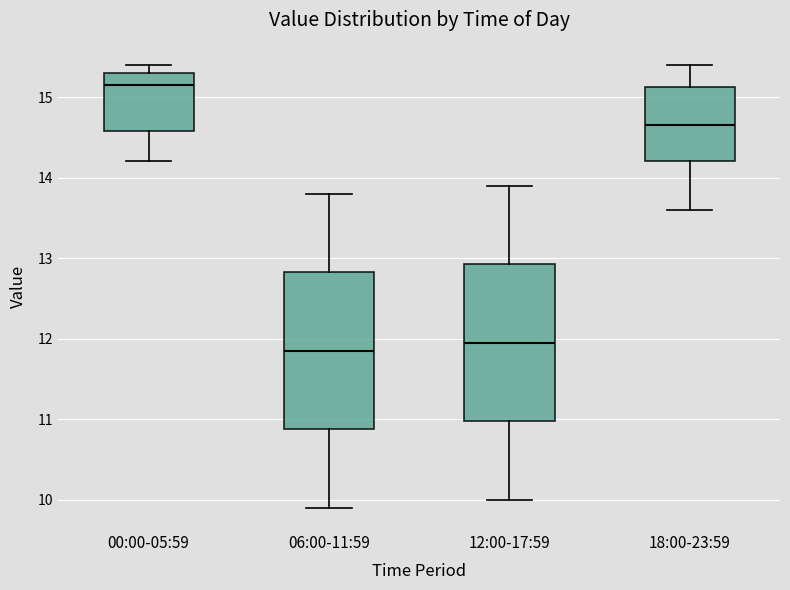

Reading left to right, read every box against the y-axis: the position of its median line, the range the box covers, and the ends of its whiskers. The values are not printed on the chart, so give them approximately, as read against the axis.

00:00-05:59: median 15.2, box 14.6 to 15.3, whiskers 14.2 to 15.4
06:00-11:59: median 11.9, box 10.9 to 12.8, whiskers 9.9 to 13.8
12:00-17:59: median 12.0, box 11.0 to 12.9, whiskers 10.0 to 13.9
18:00-23:59: median 14.7, box 14.2 to 15.1, whiskers 13.6 to 15.4